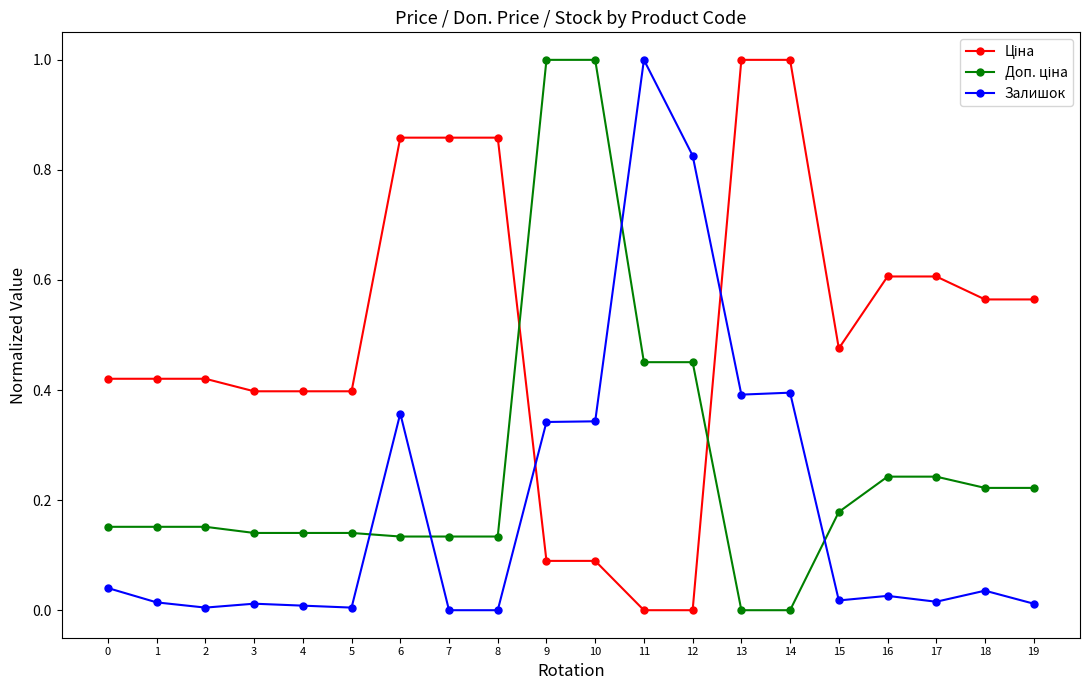

The value of Залишок at 2 is 0.0. True or false?

True